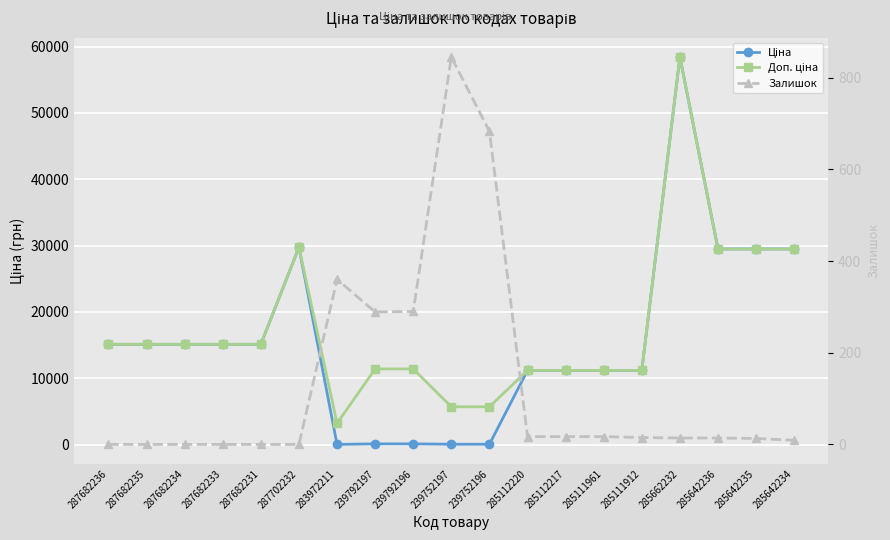

Reading left to right, list all the values displayed in this chart.

Ціна: 15120.0	15120.0	15120.0	15120.0	15120.0	29747.2	32.0	114.1	114.1	57.0	57.0	11188.2	11188.2	11188.2	11188.2	58426.5	29491.5	29491.5	29491.5
Доп. ціна: 15120.0	15120.0	15120.0	15120.0	15120.0	29747.2	3205.0	11410.0	11410.0	5705.0	5705.0	11188.2	11188.2	11188.2	11188.2	58426.5	29491.5	29491.5	29491.5
Залишок: 0.0	0.0	0.0	0.0	0.0	0.0	360.0	289.0	290.0	845.0	683.0	17.0	17.0	17.0	15.0	14.0	14.0	13.0	9.0